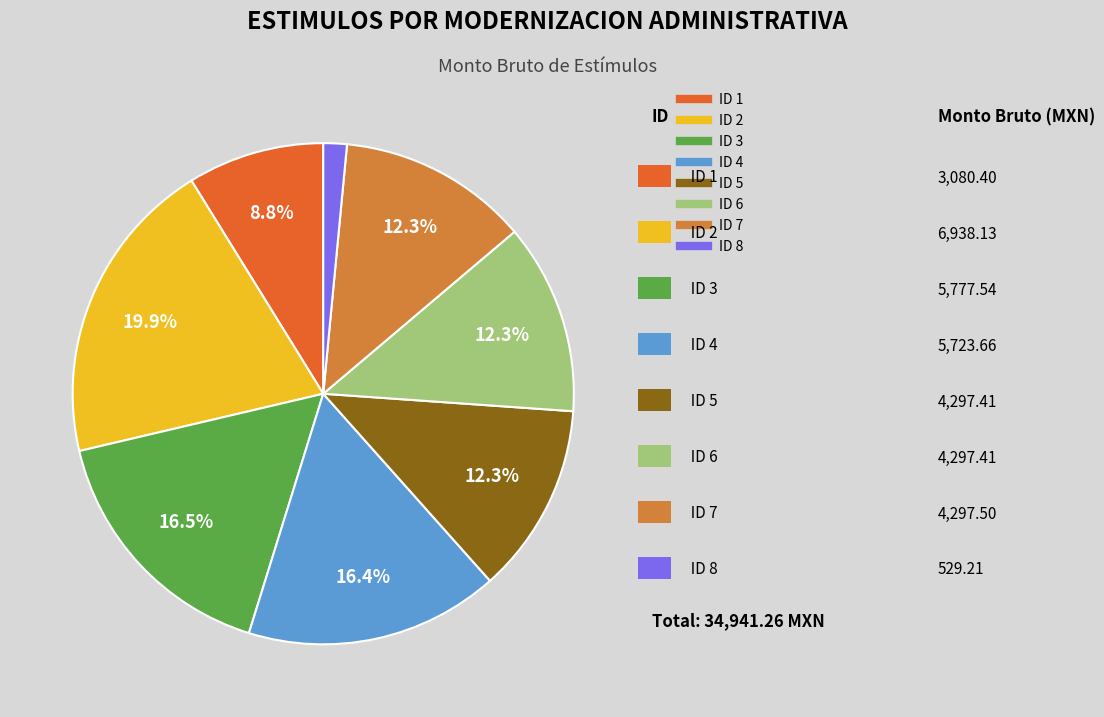

How many segments does this pie chart have?

8